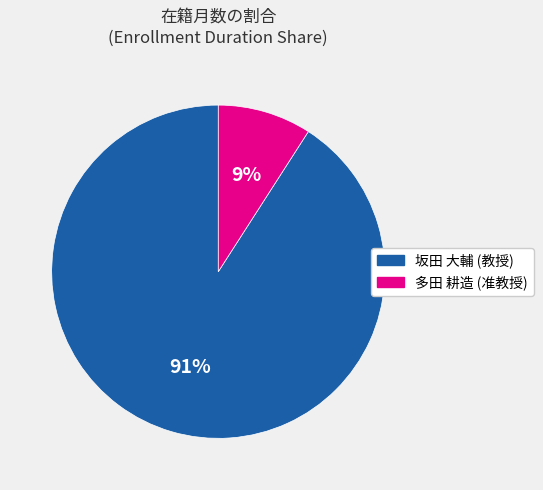

To the nearest percent, what is the difference between the largest and smallest slice percentages?

82%